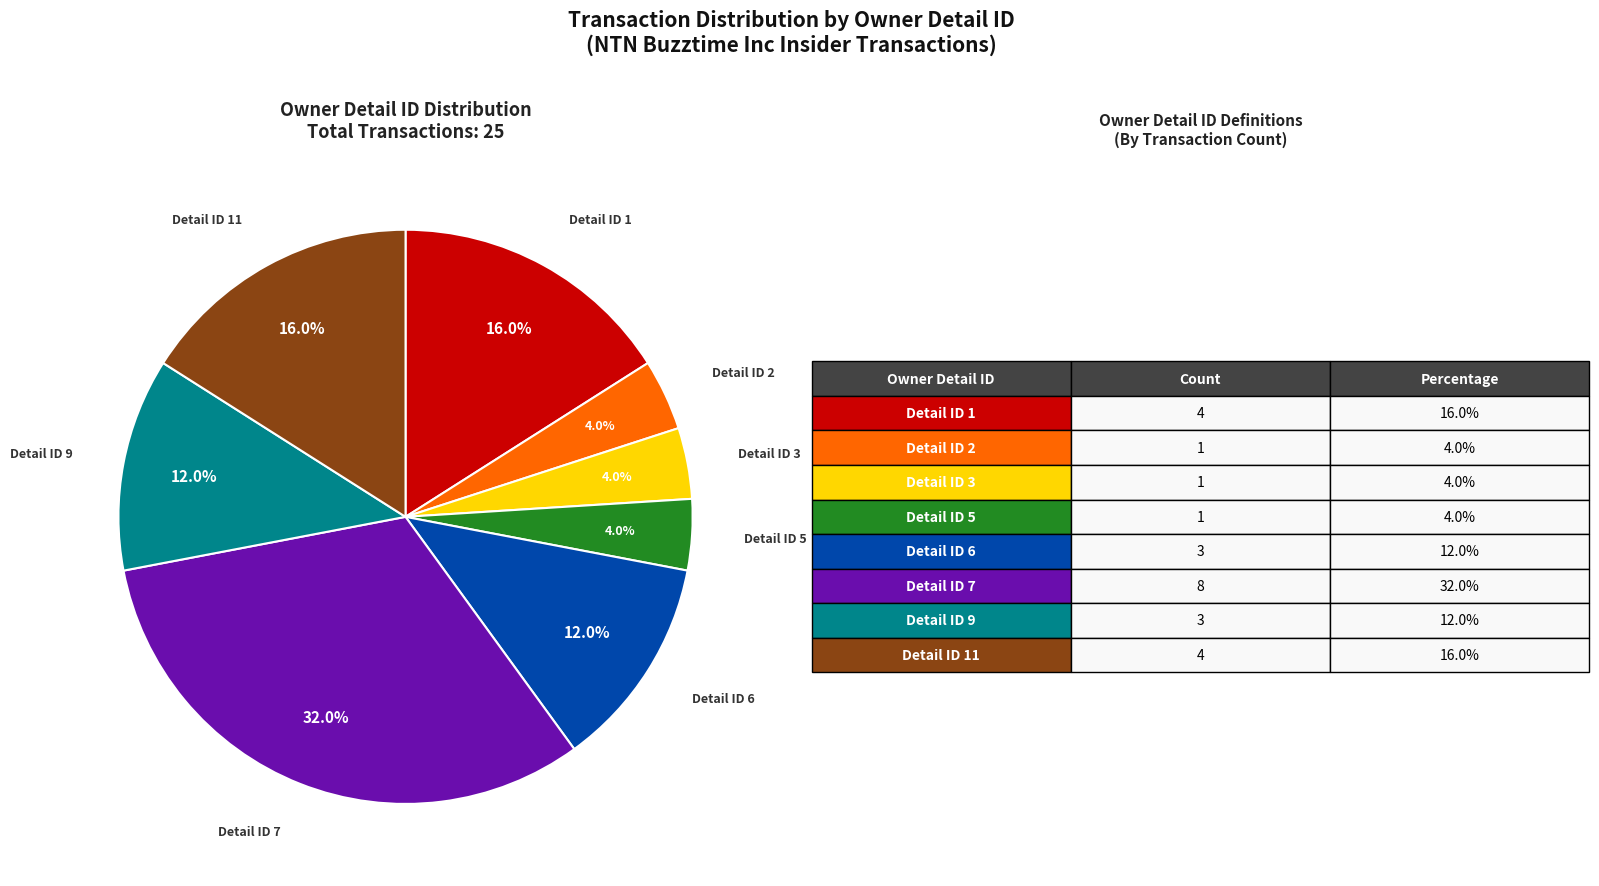

Is there any slice that represents more than half of the pie?

No